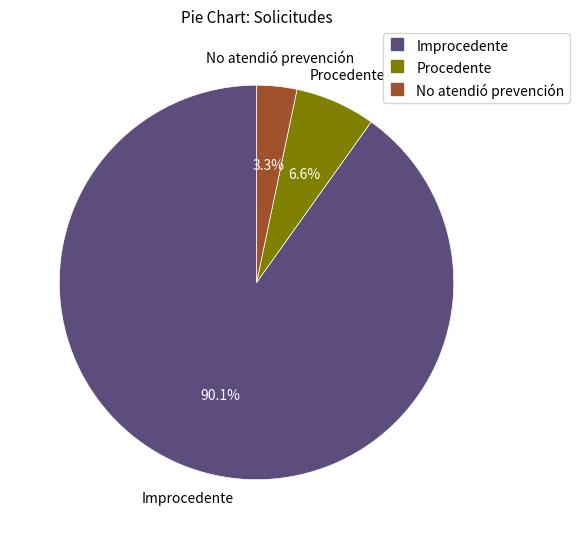

Does any single category account for the majority?

Yes